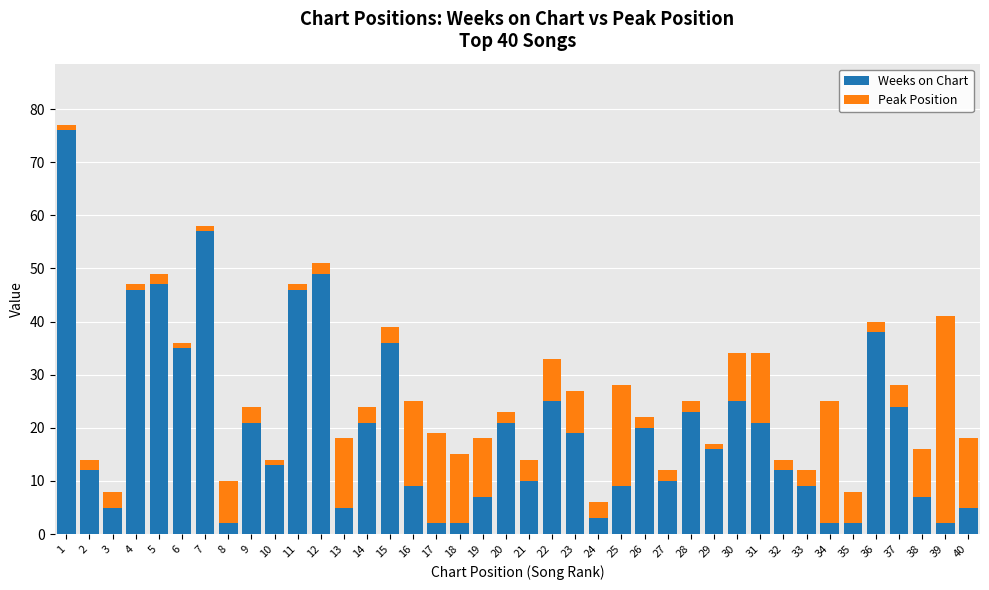

Is it true that Weeks on Chart equals 2 at 8?

True